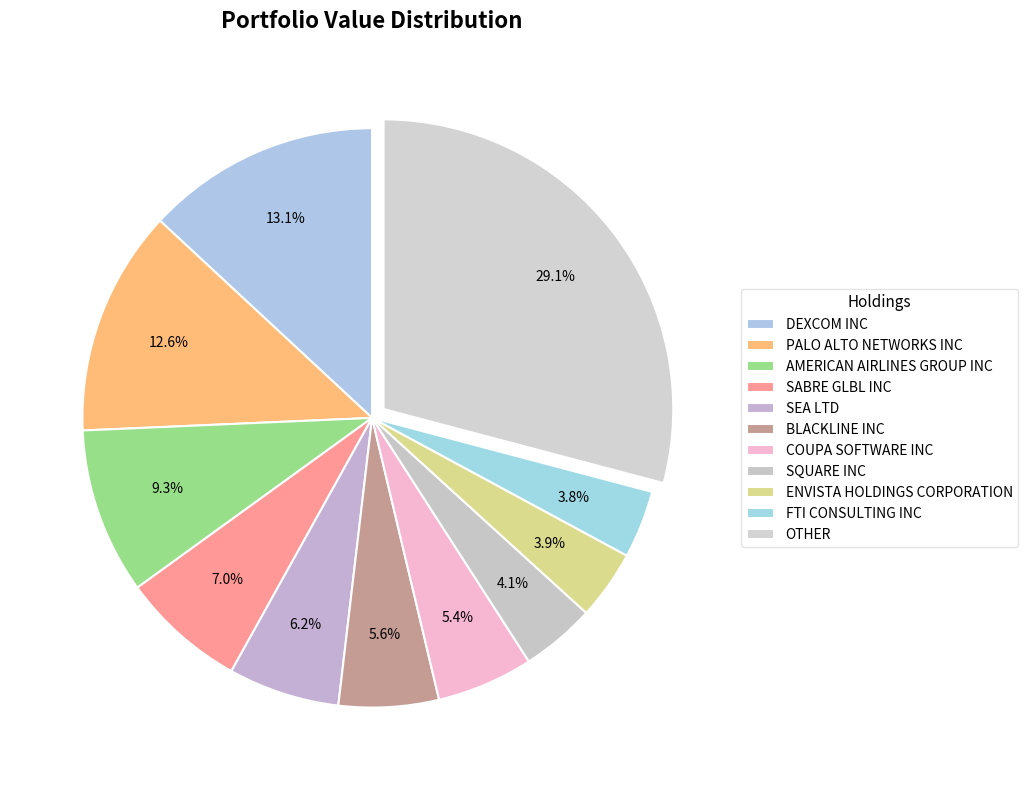

How many segments does this pie chart have?

11